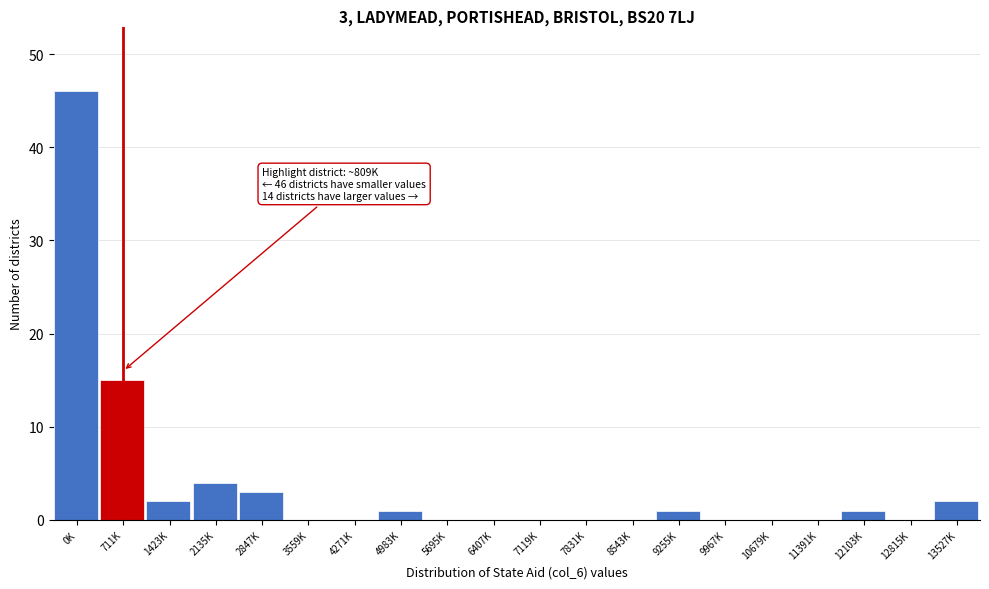

Reading left to right, list all the values displayed in this chart.

0K=46	711K=15	1423K=2	2135K=4	2847K=3	3559K=0	4271K=0	4983K=1	5695K=0	6407K=0	7119K=0	7831K=0	8543K=0	9255K=1	9967K=0	10679K=0	11391K=0	12103K=1	12815K=0	13527K=2